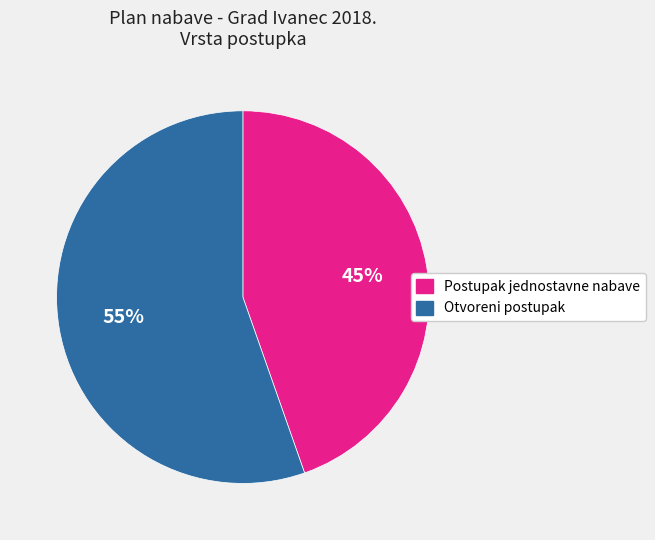

To the nearest percent, what is the average slice percentage?

50%